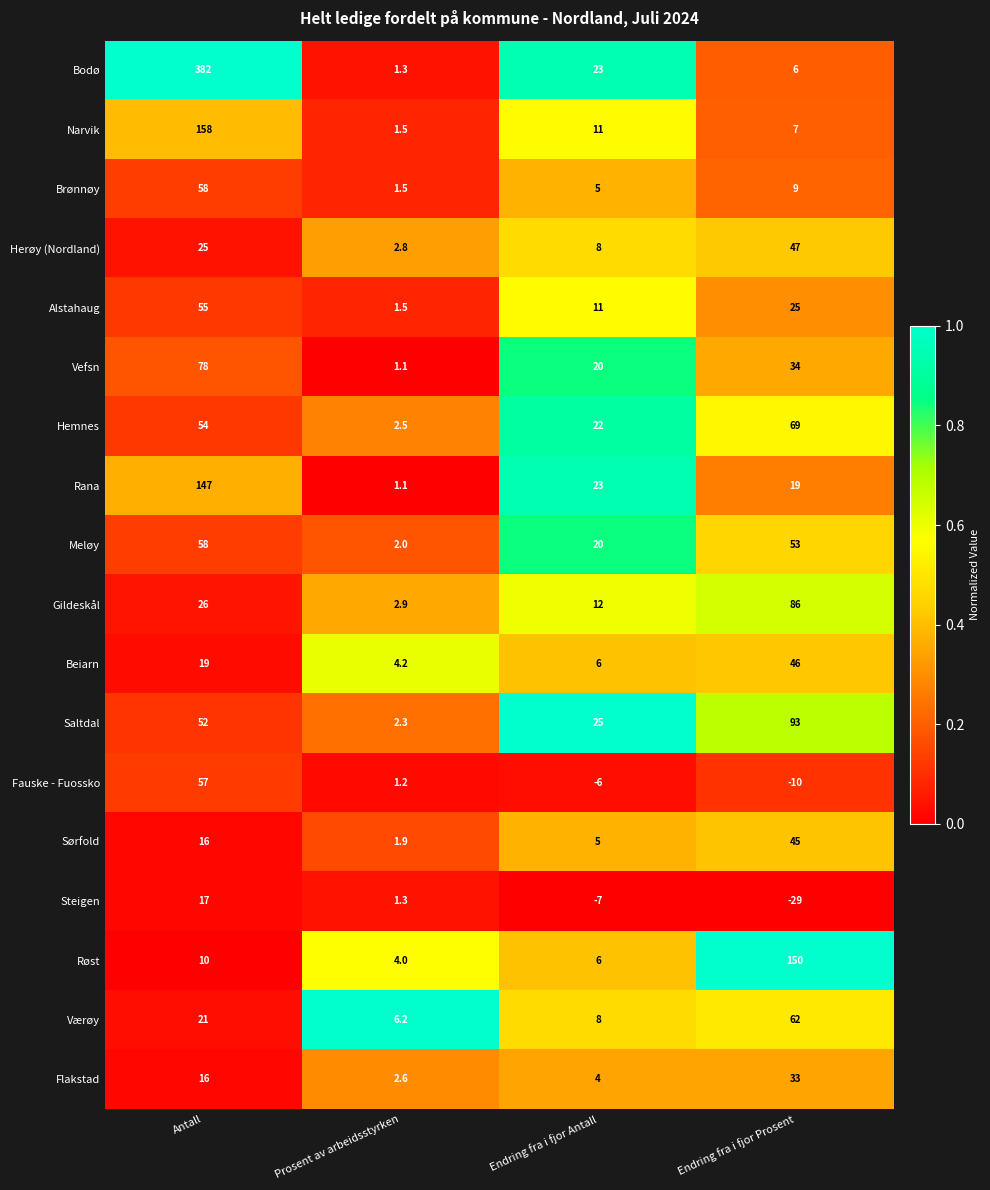

What is the greatest value displayed?

382.0